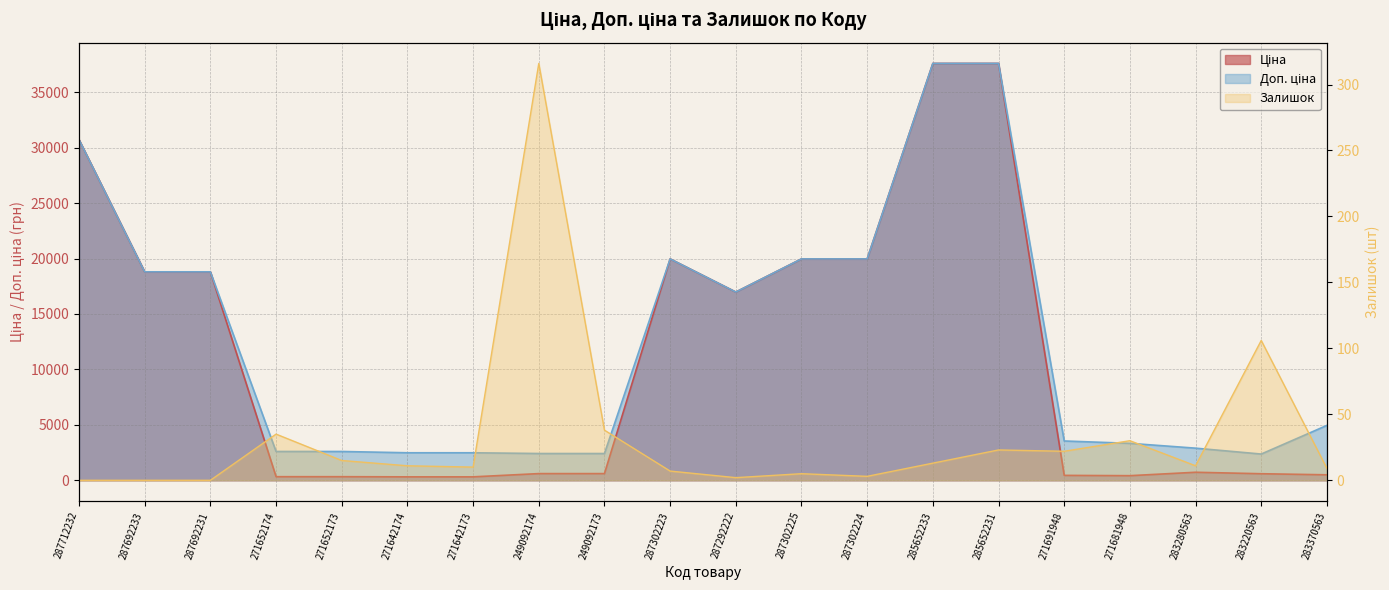

At how many categories does at least one series exceed 21114?

3